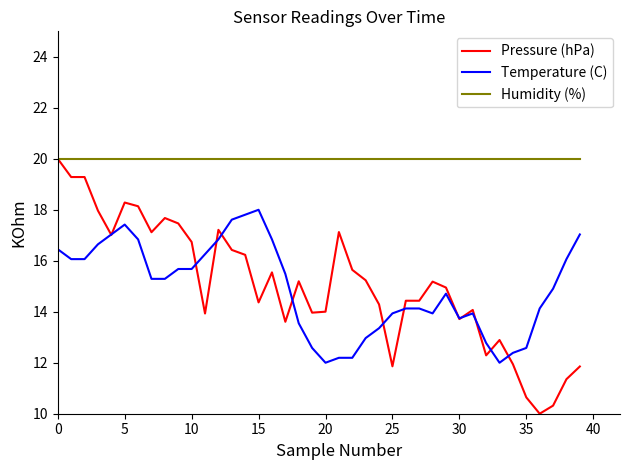

Does the chart display data point markers on the line(s)?

No